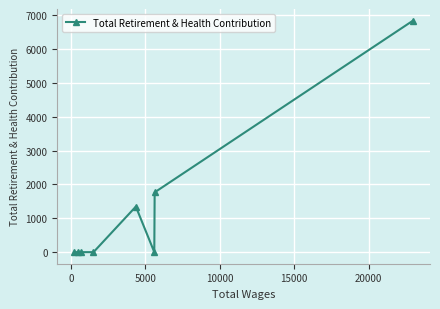

Reading left to right, list all the values displayed in this chart.

0	0	0	0	1345	0	1765	6835